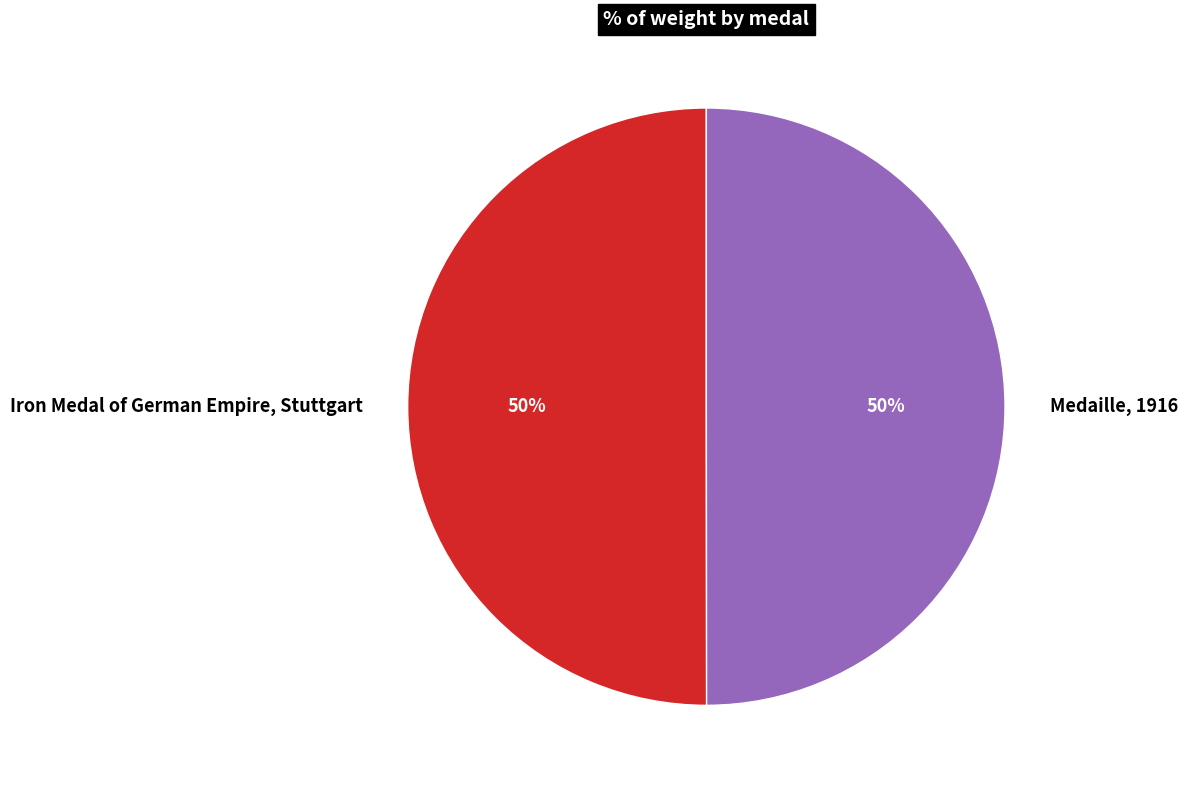

What percentage is the Iron Medal of German Empire, Stuttgart slice, to the nearest percent?

50%